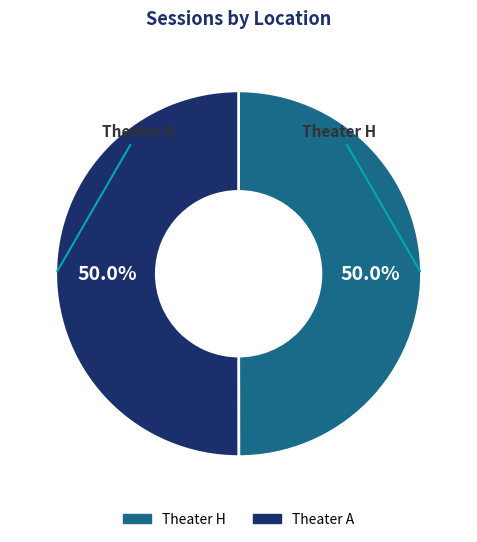

How many segments does this pie chart have?

2